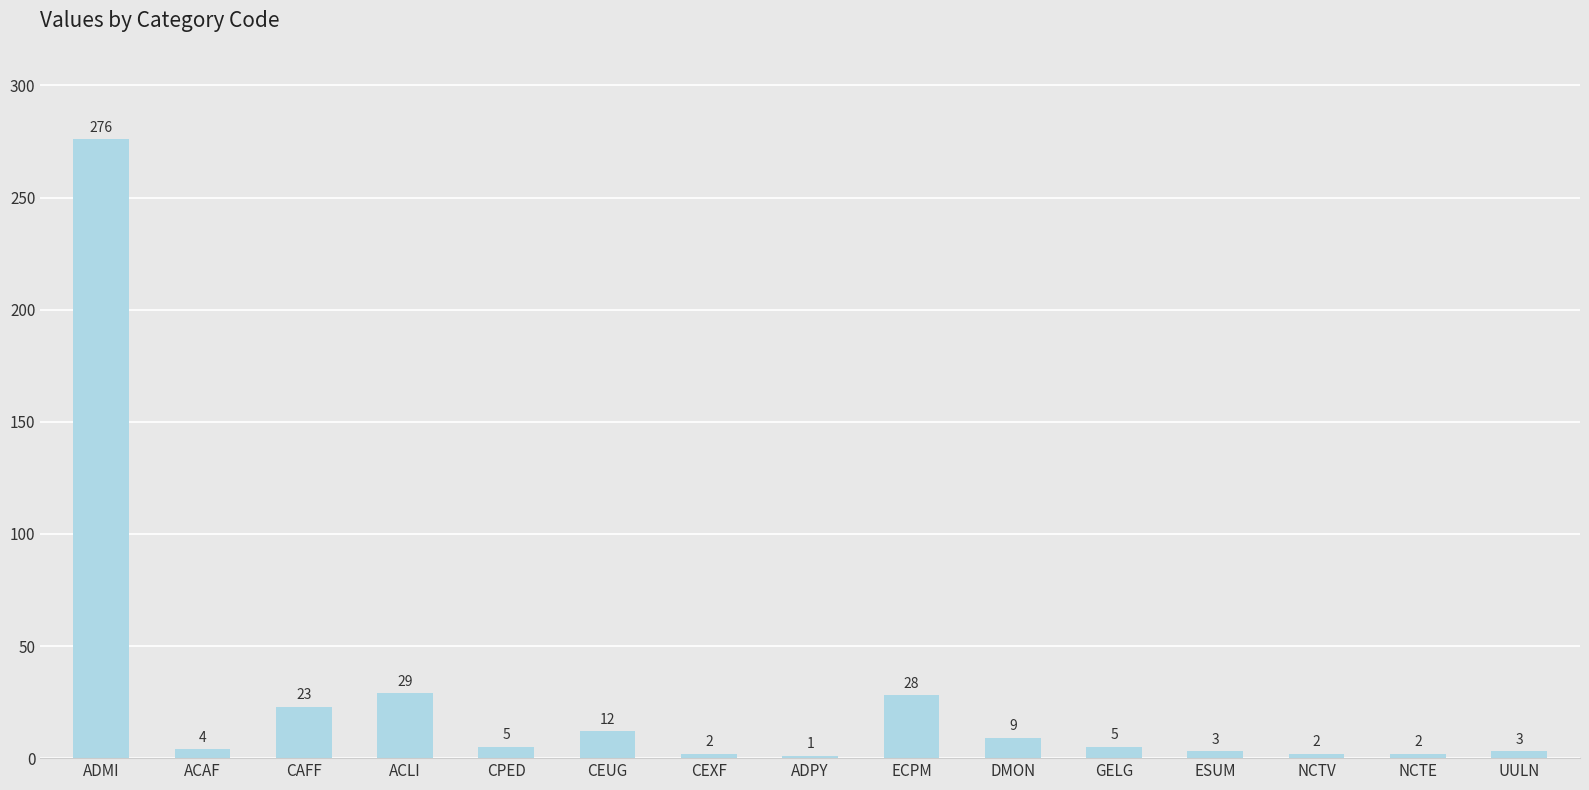

Reading left to right, transcribe all the data shown in this chart.

276	4	23	29	5	12	2	1	28	9	5	3	2	2	3